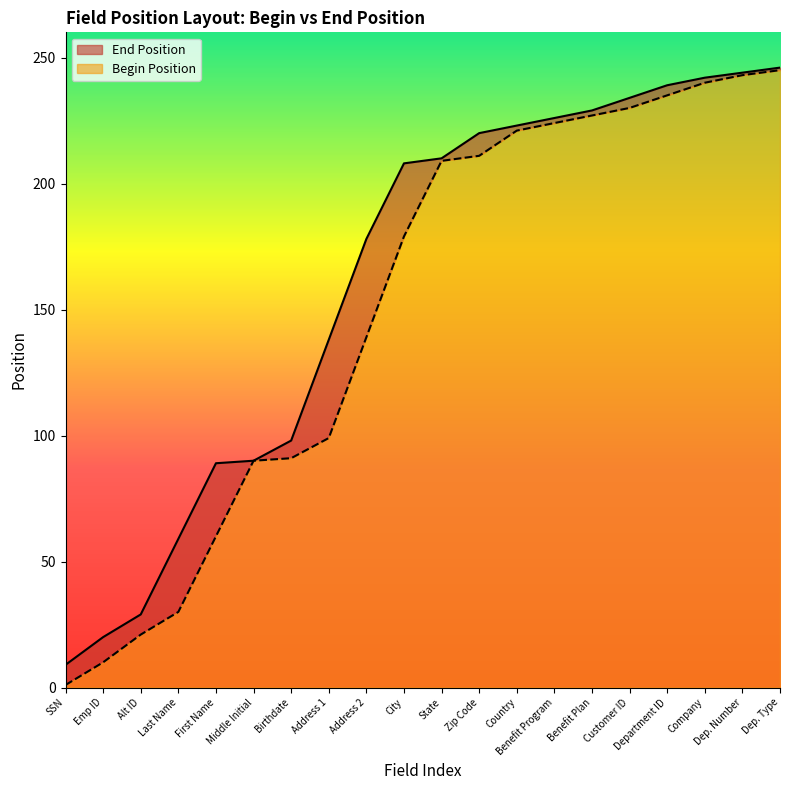

True or false: End Position and Begin Position intersect in this chart.

False